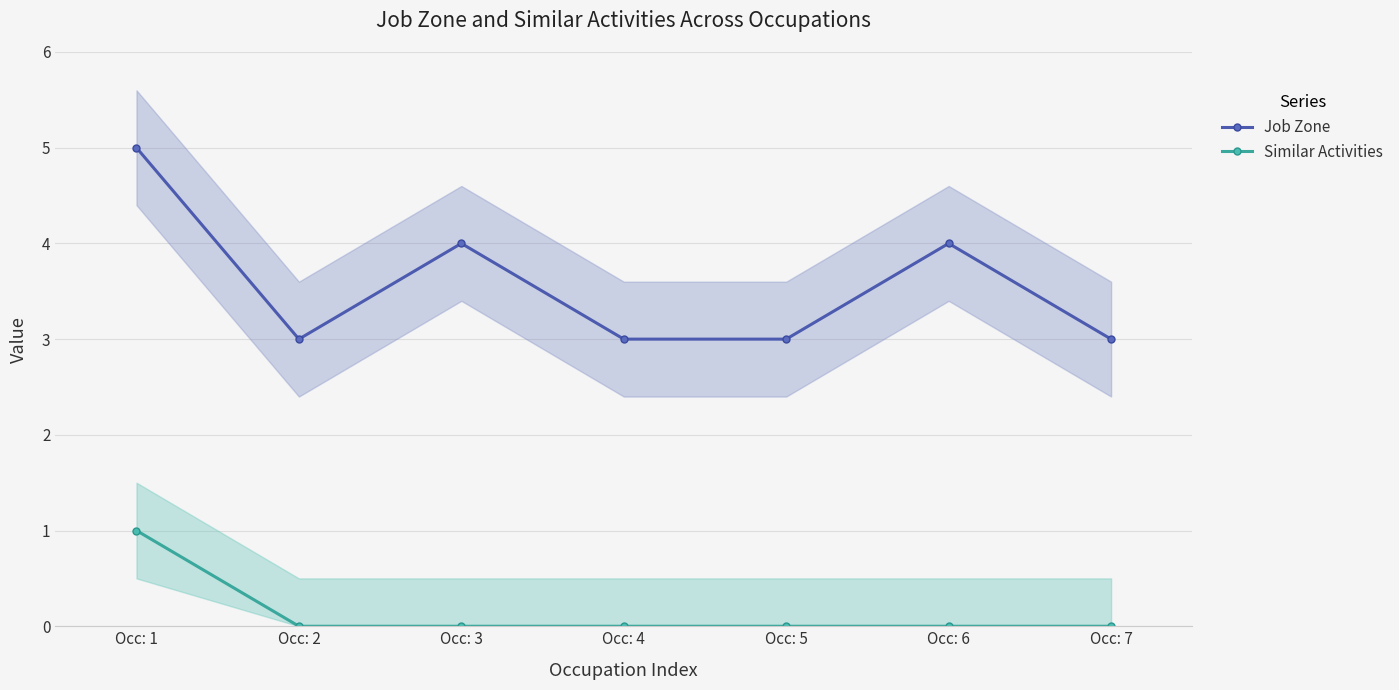

Where is the first local maximum for Job Zone?

Occ: 3